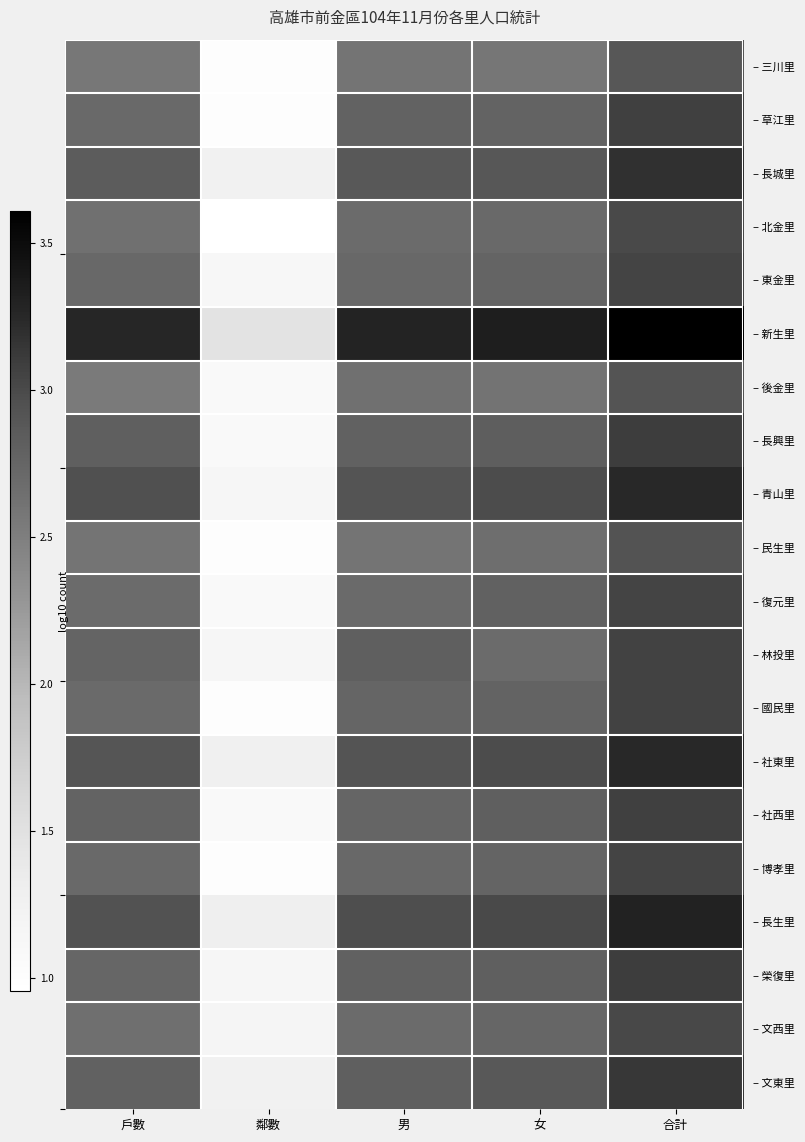

Between 男 and 女, which is larger?

男